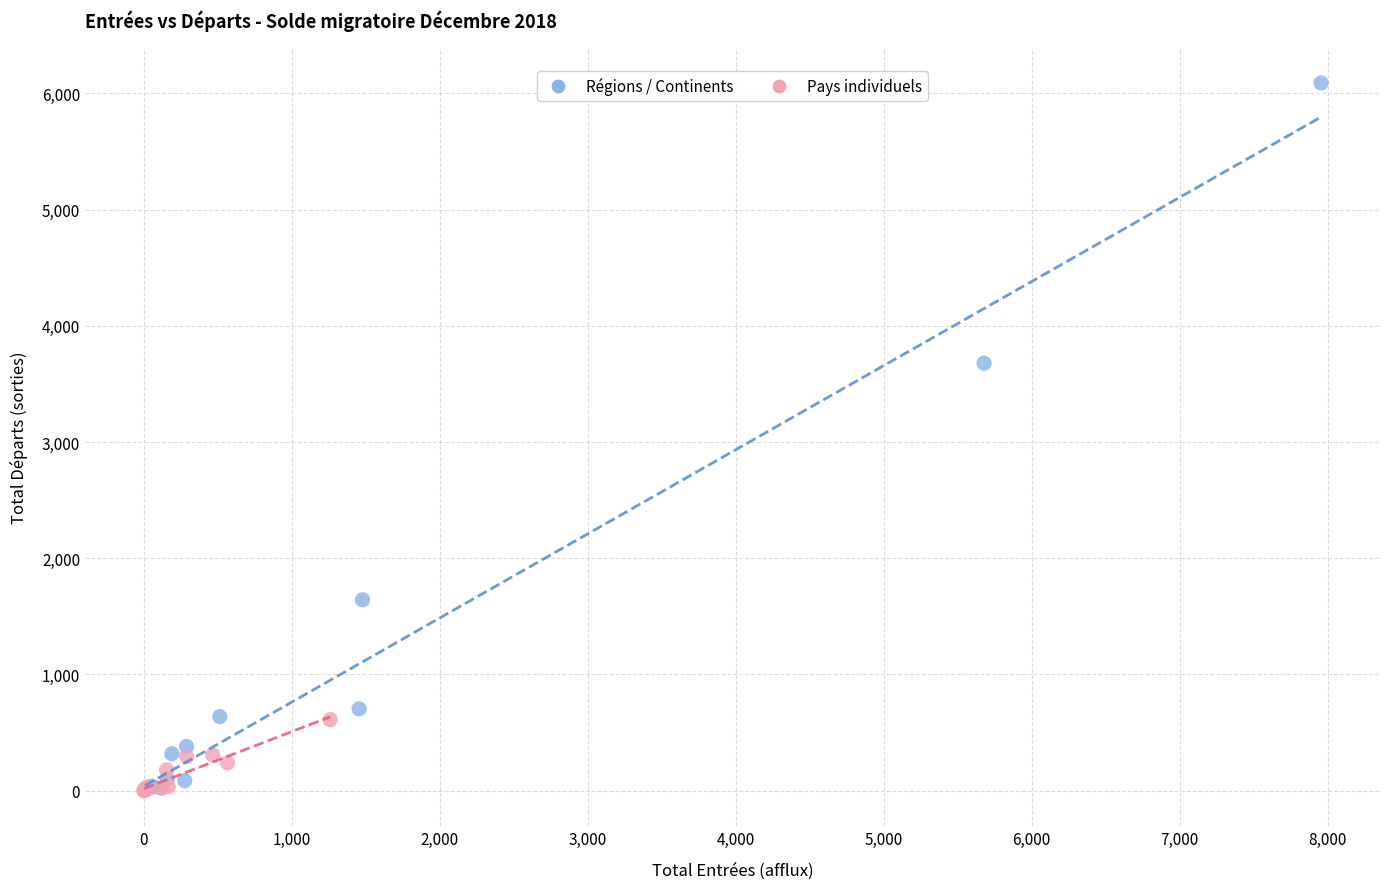

Which series reaches the maximum Y coordinate?

Régions / Continents